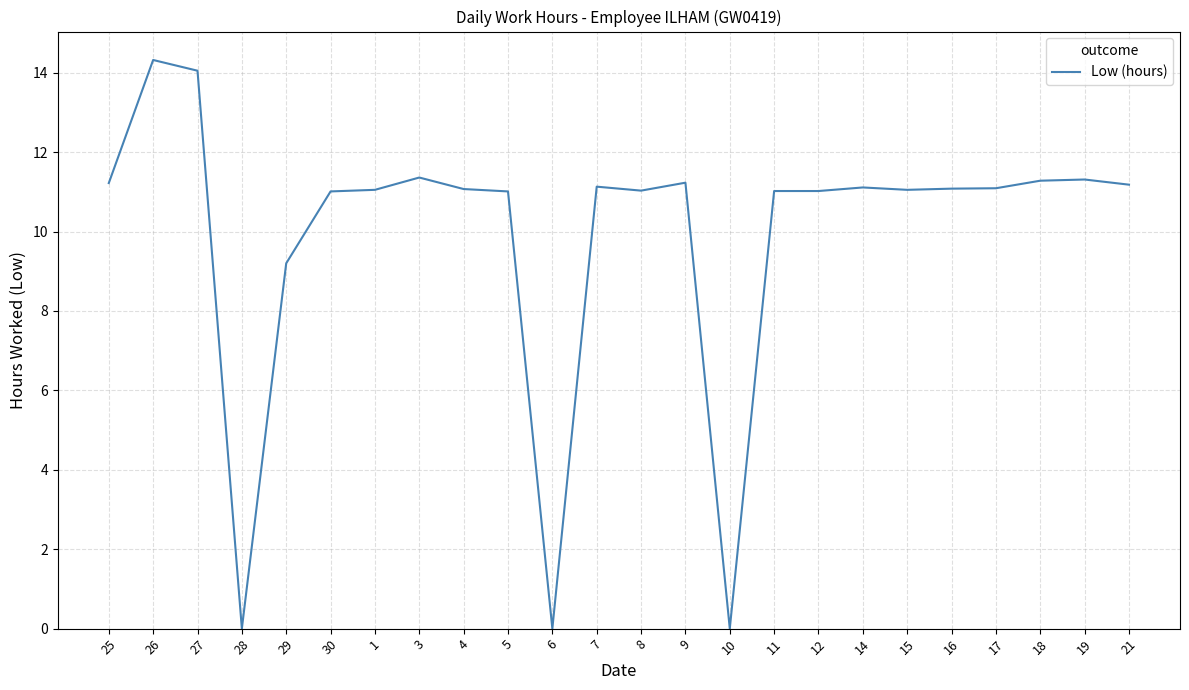

What is the difference between the maximum and minimum values?

14.3